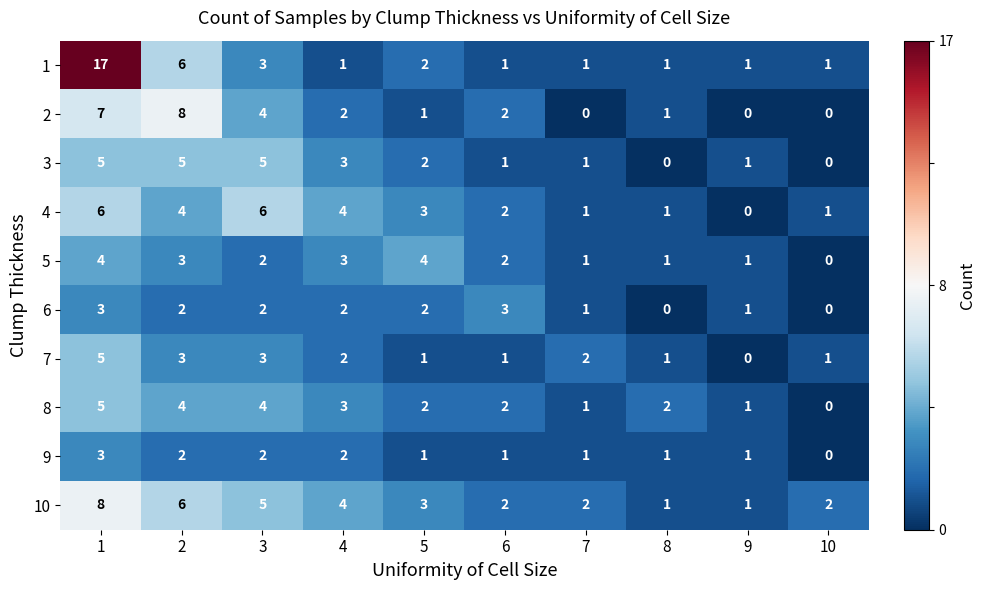

What is the maximum value shown in the chart?

17